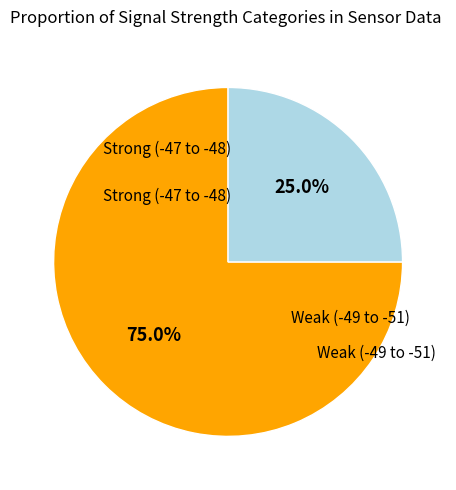

Is there a majority slice in this chart?

Yes